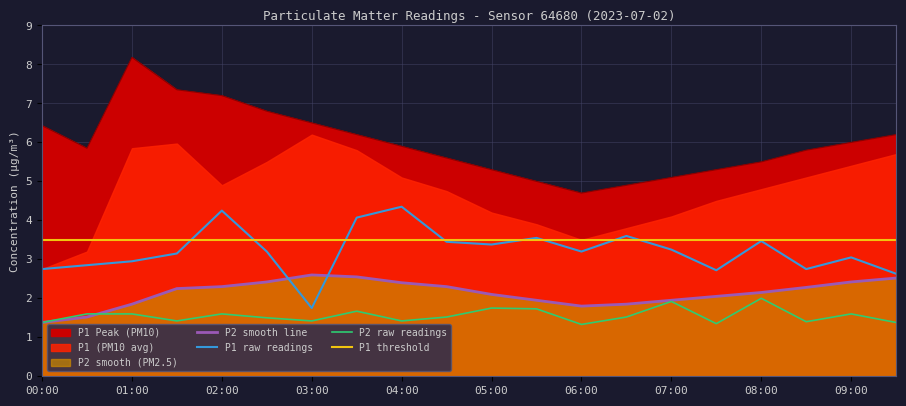

Does the chart have visible grid lines?

Yes